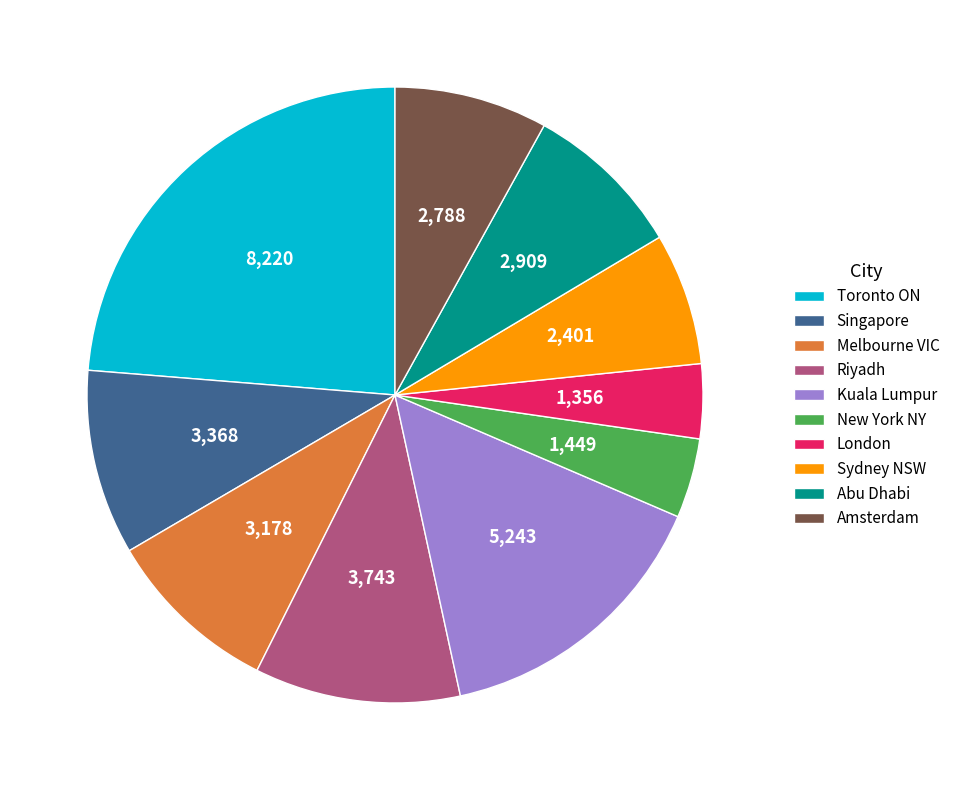

Is it true that Kuala Lumpur is 15% of the pie?

True